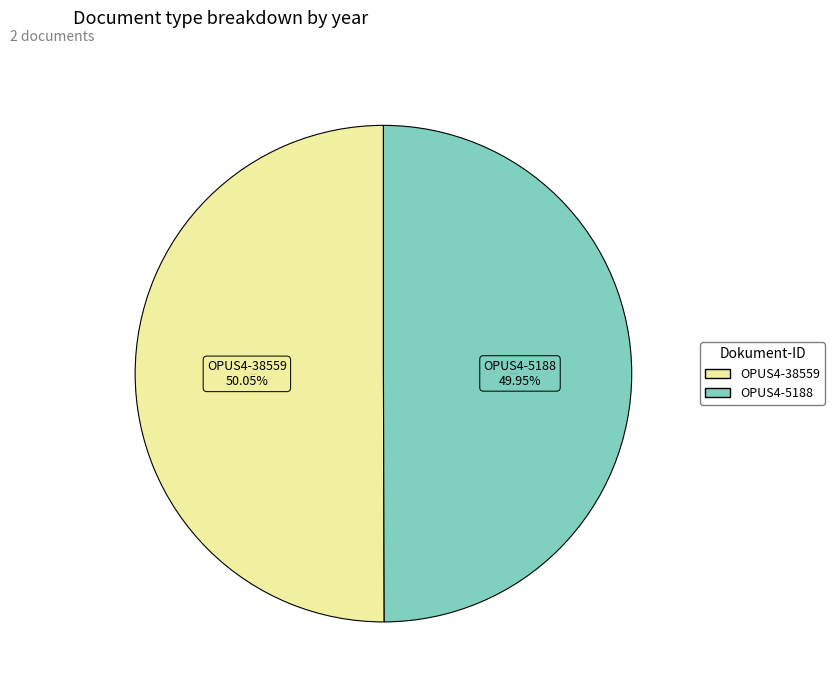

Is there any slice that represents more than half of the pie?

Yes